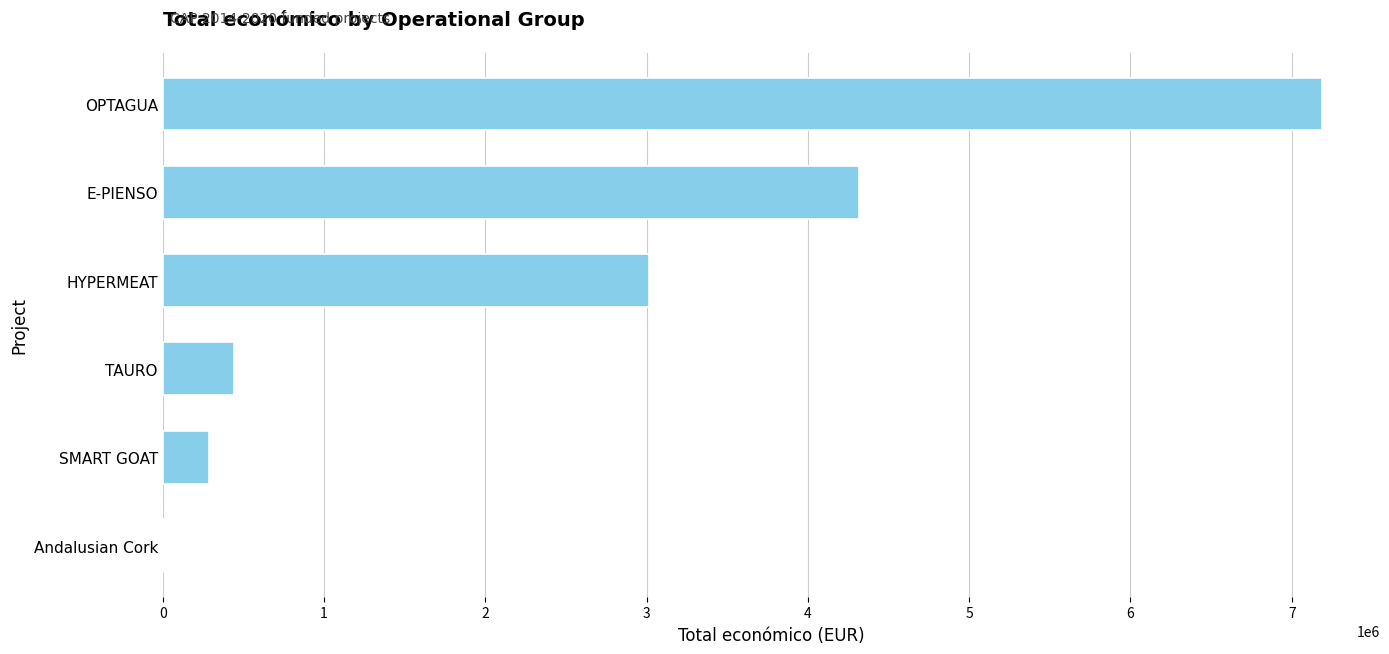

At which label is the value closest to 3596326?

HYPERMEAT